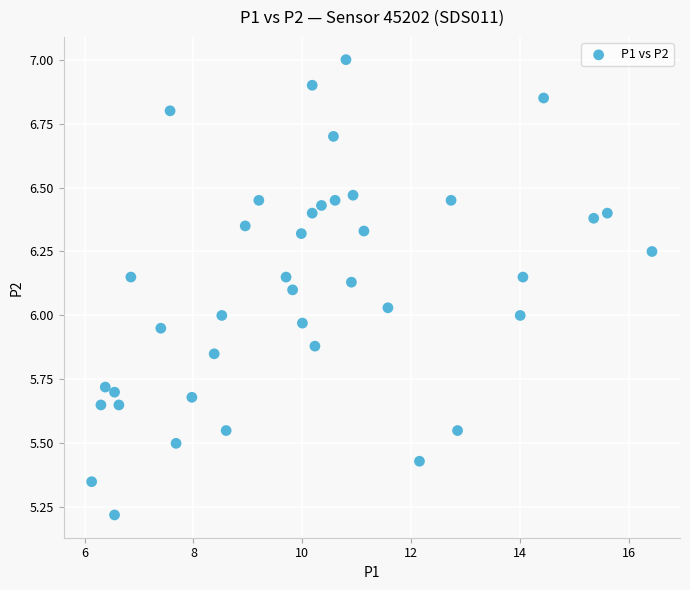

What is the range of Y values (max minus min)?

1.8